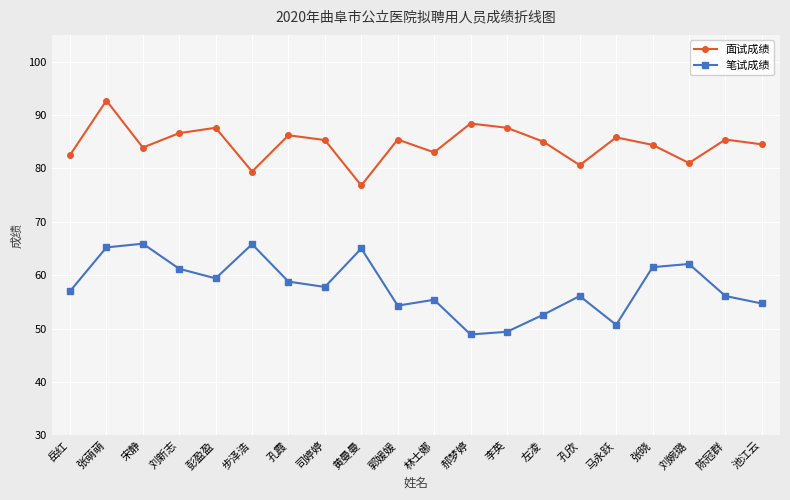

What are all the series names shown in the legend?

面试成绩, 笔试成绩